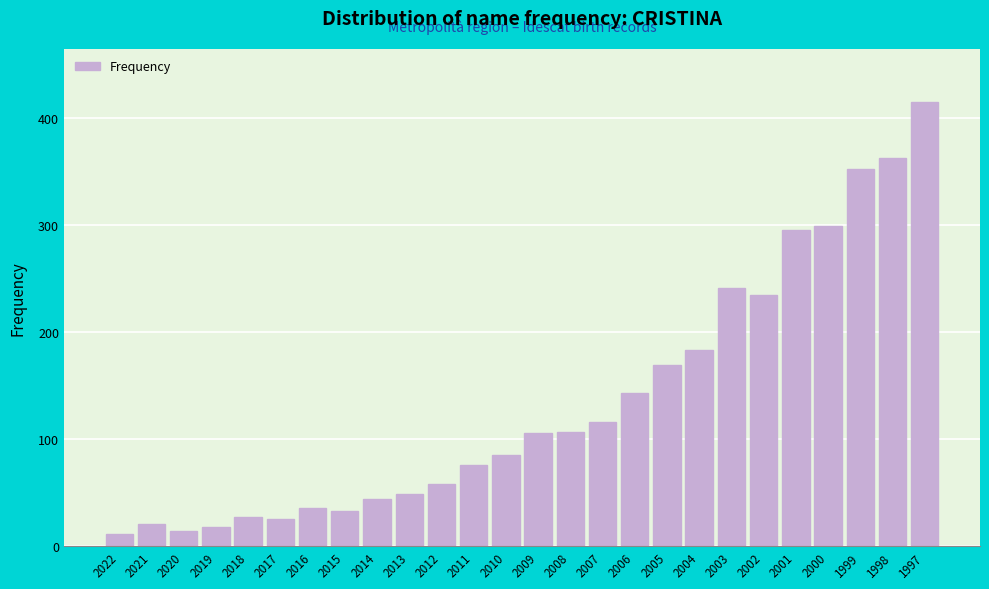

What is the sum of all values?

3523